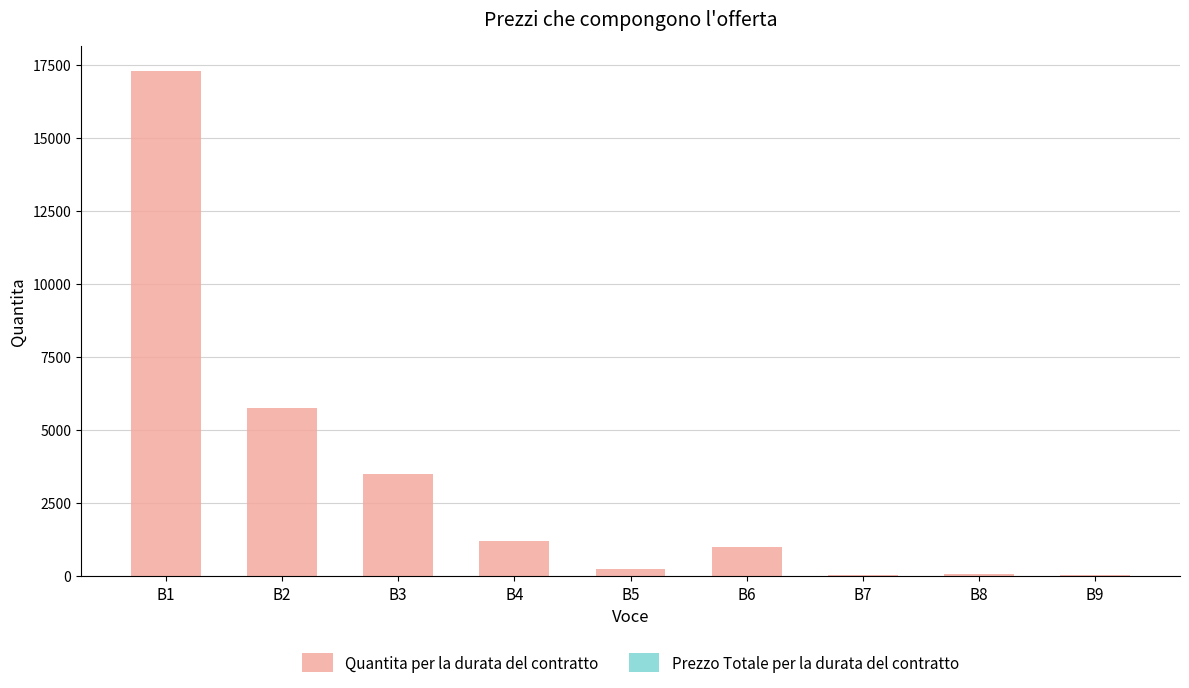

Where is the data nearest to the value 8653?

B2